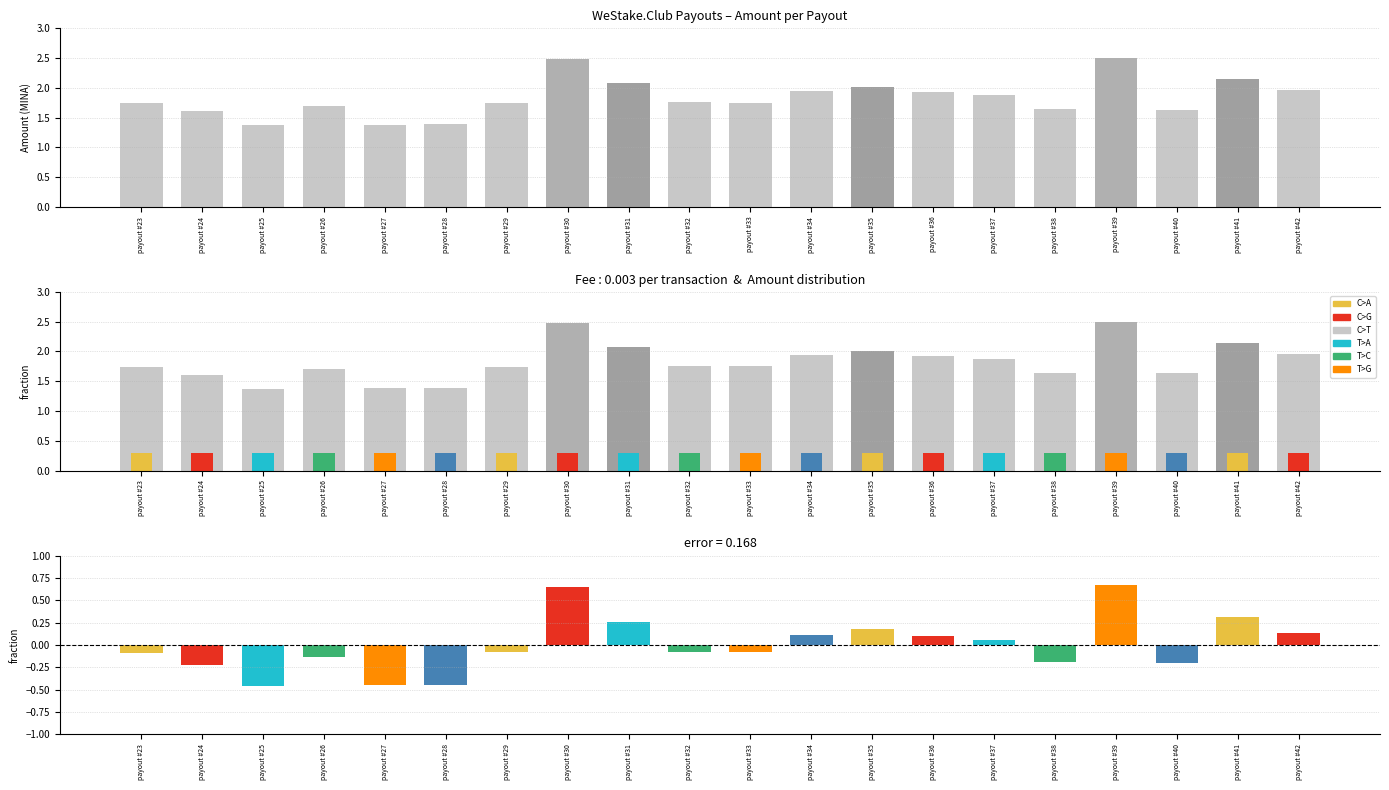

What is the value of the Deviation from mean bar at the 10th from the left?

-0.1